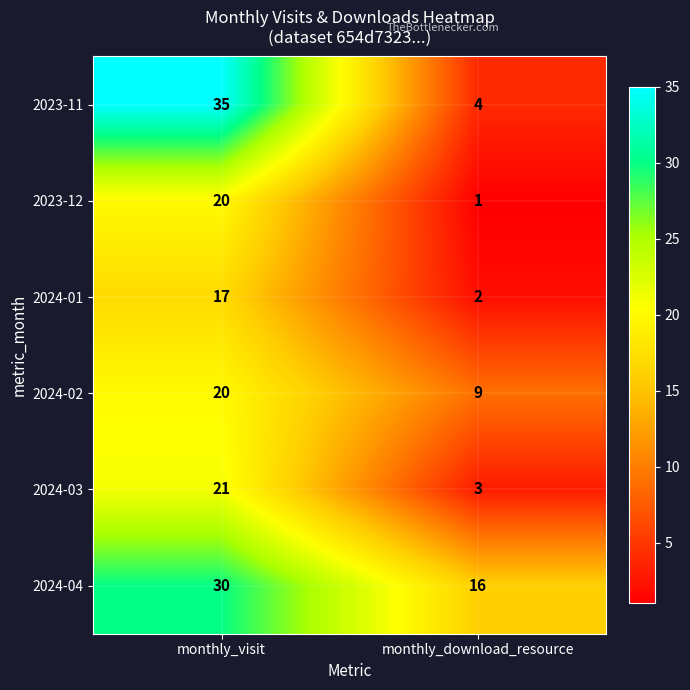

Which series has the largest range (max minus min)?

2023-11